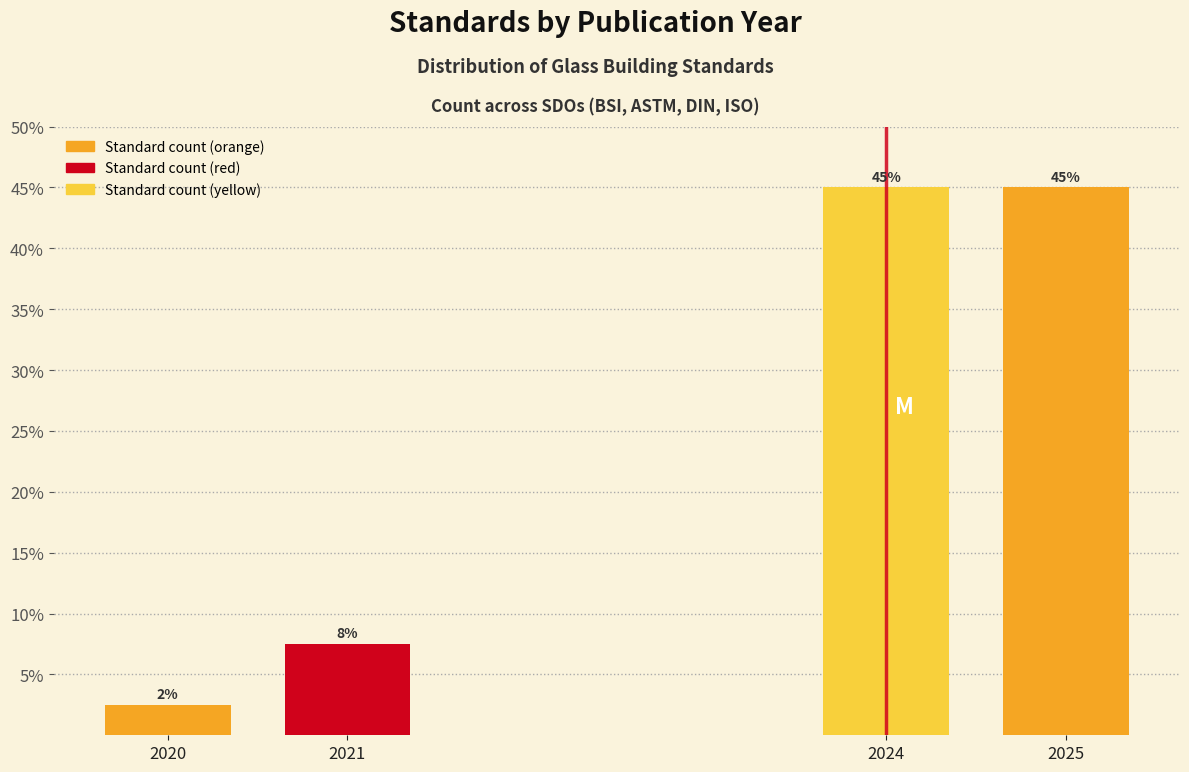

What is the maximum value shown in the chart?

45.0